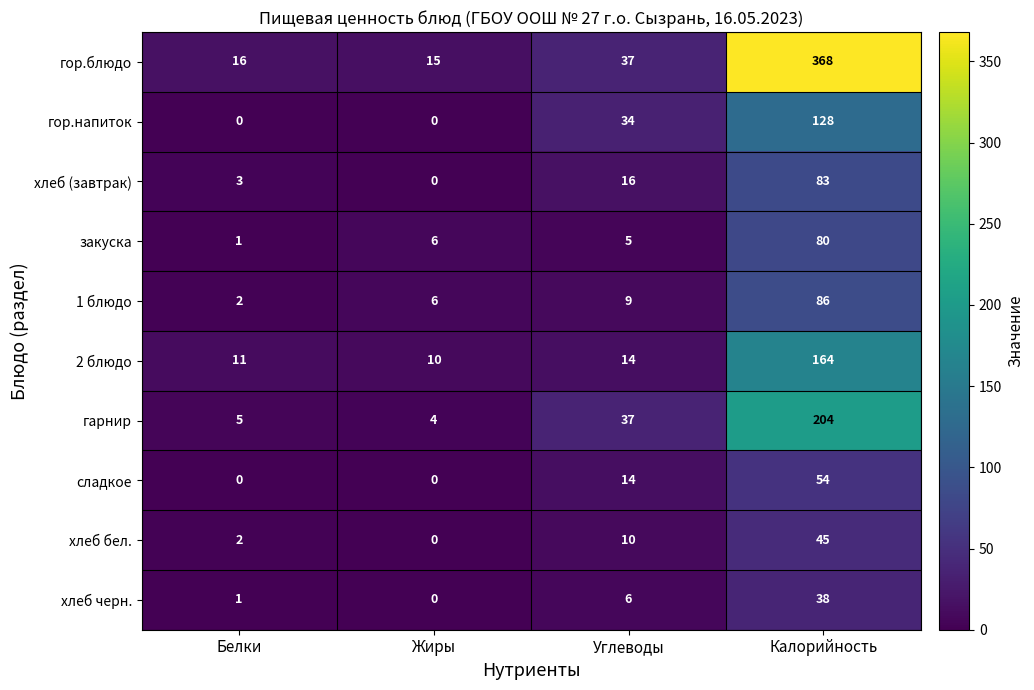

At which category is the sum across all series the highest?

Калорийность